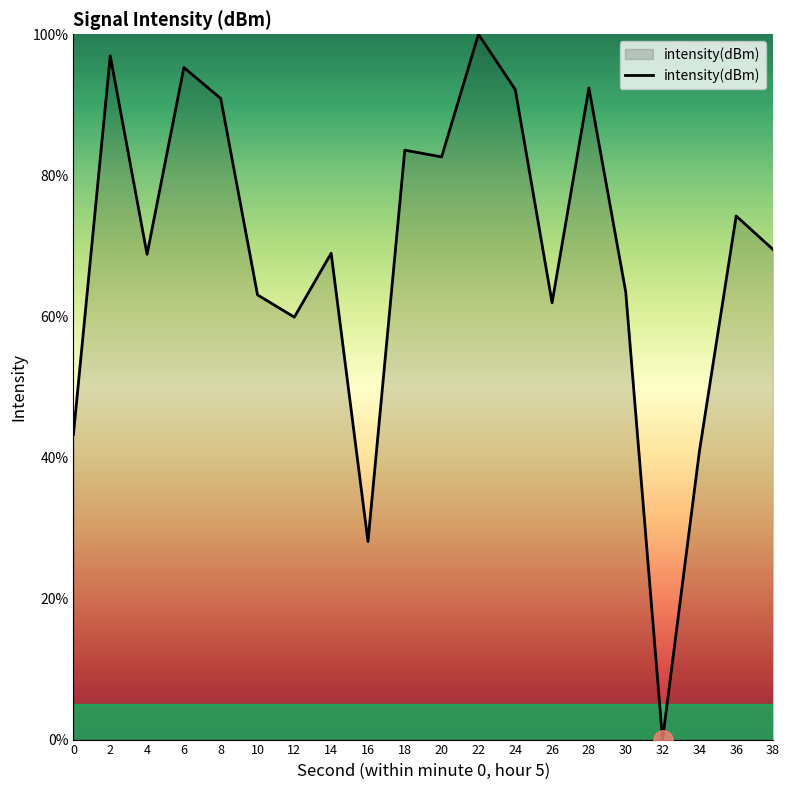

Read the value at 8.

90.9